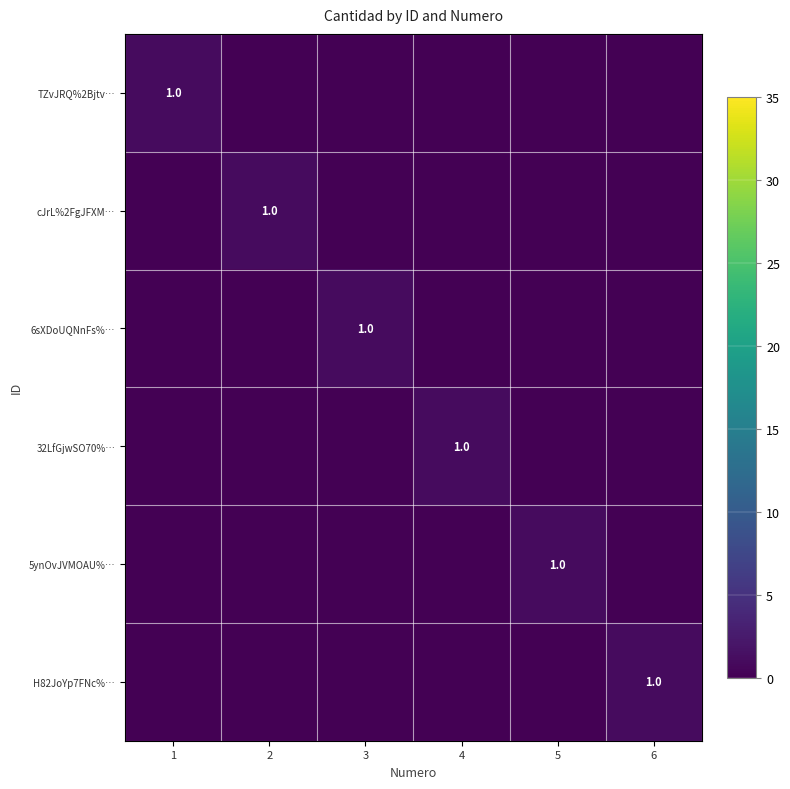

The TZvJRQ%2Bjtv… series shows 1 at 1. True or false?

True